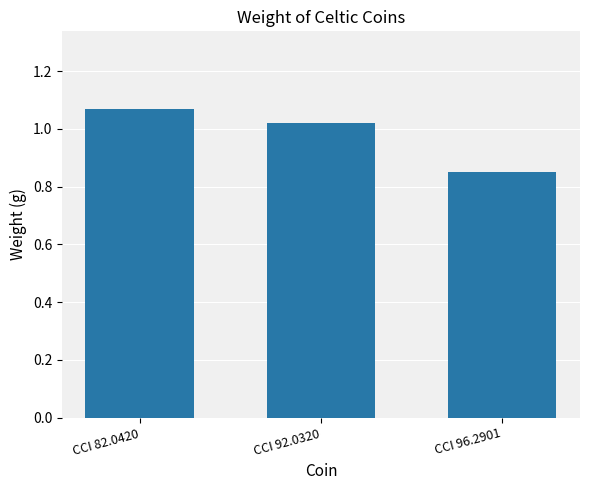

Which label corresponds to the smallest value in the chart?

CCI 96.2901